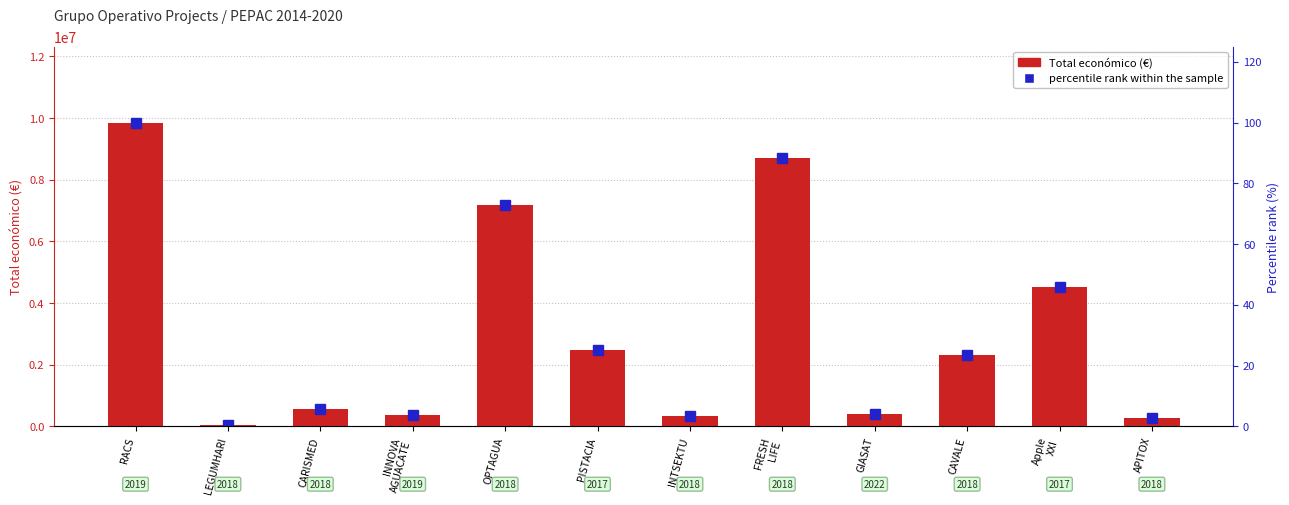

What is the difference between the highest and lowest values at RACS?

9847832.0